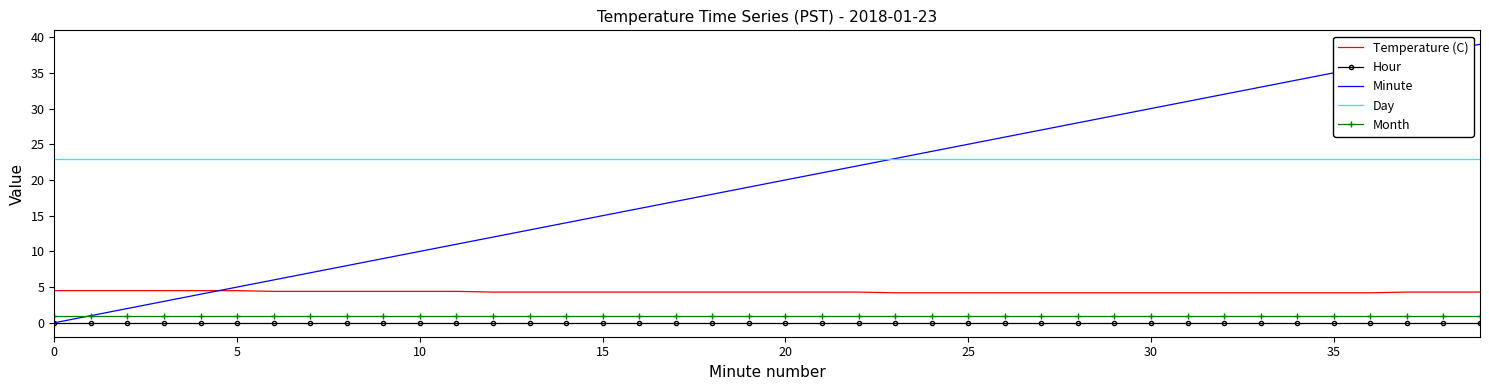

Which series has the largest total across all categories?

Day